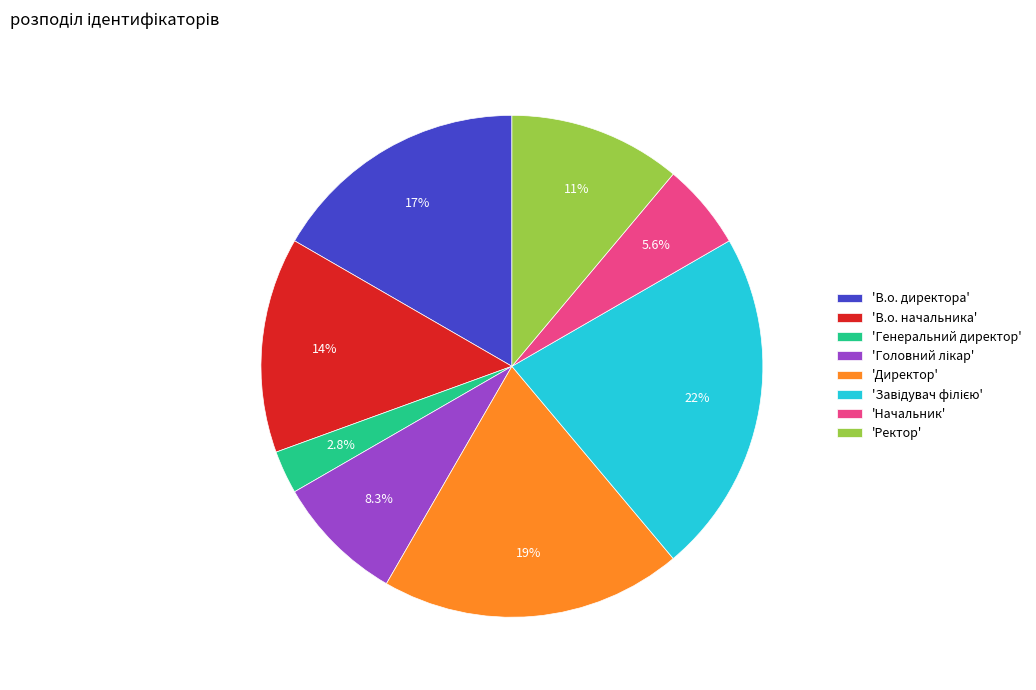

Is there any slice that represents more than half of the pie?

No